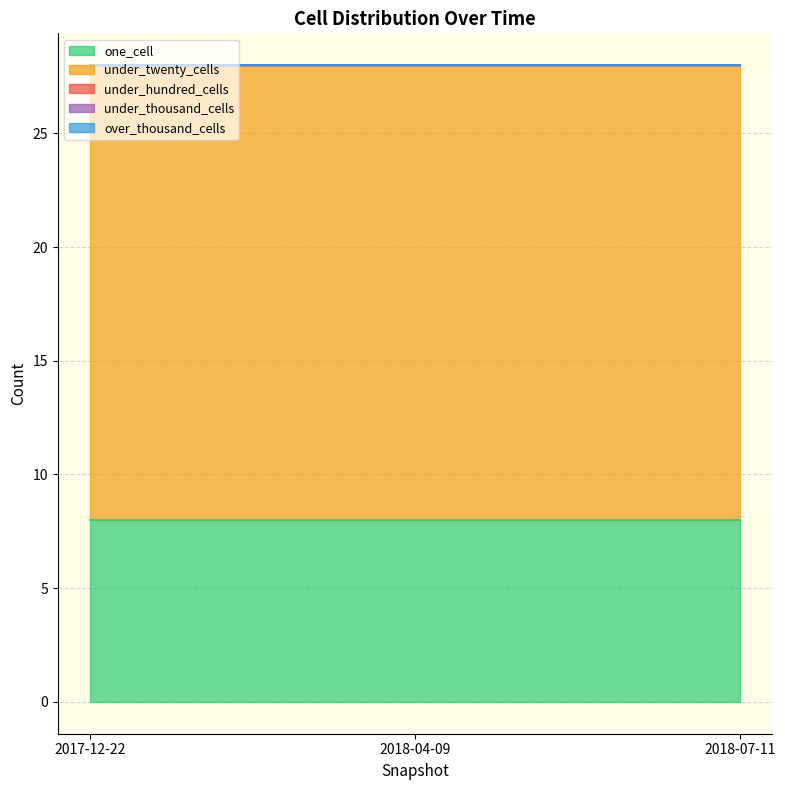

Which series has the largest range (max minus min)?

one_cell